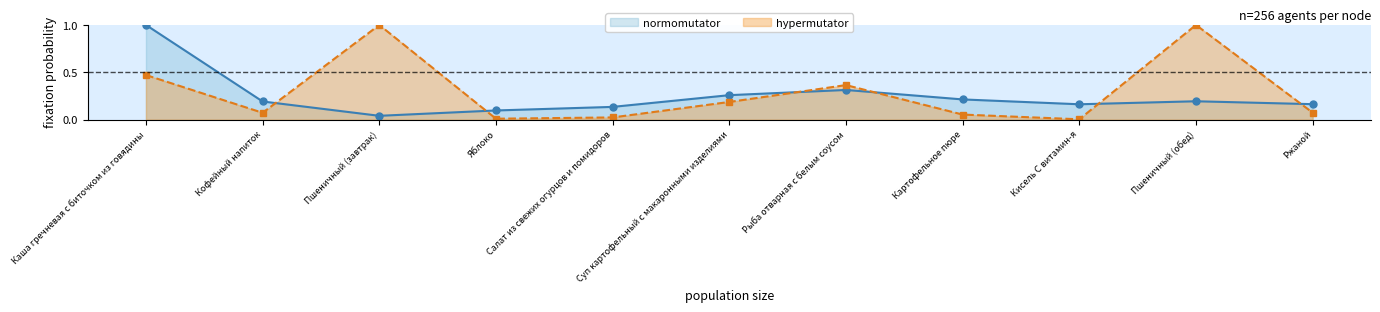

At Суп картофельный с макаронными изделиями, list the series in order from smallest to largest.

hypermutator, normomutator